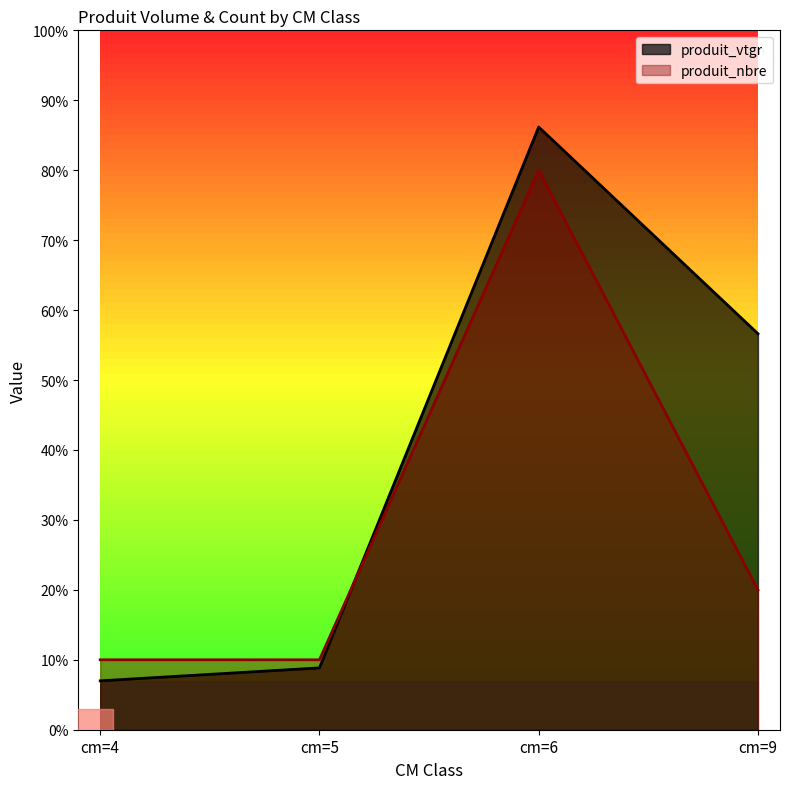

Between cm=5 and cm=9, which series saw the biggest shift?

produit_vtgr